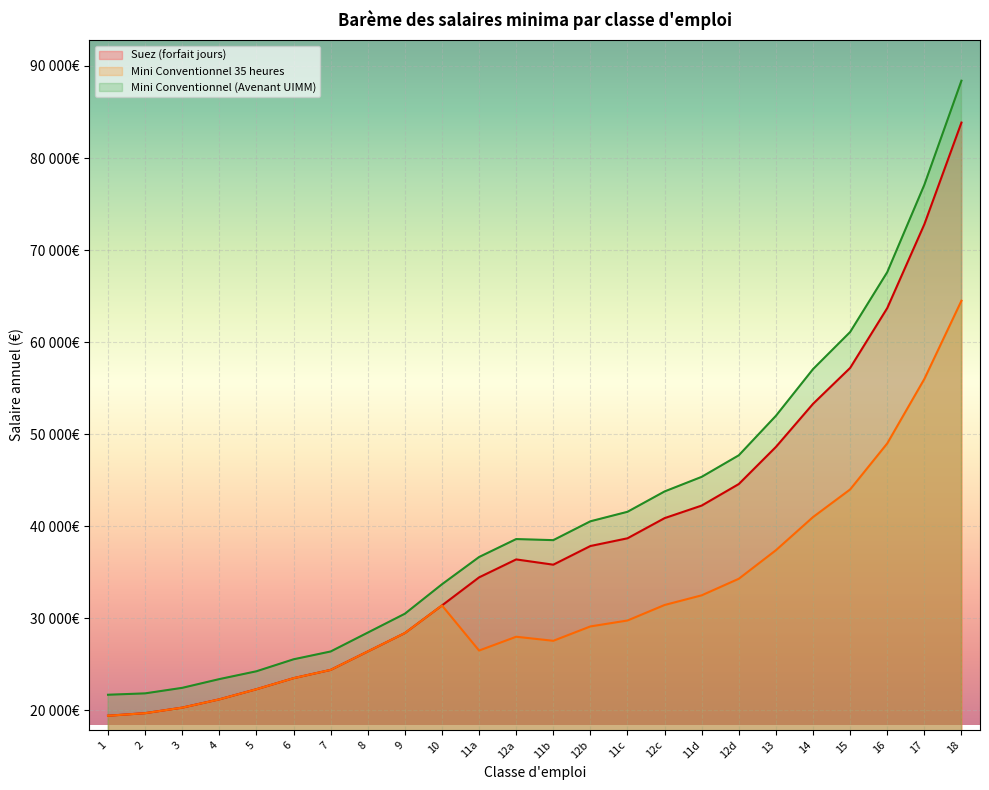

List the labels in order of Suez (forfait jours) value, smallest first.

1, 2, 3, 4, 5, 6, 7, 8, 9, 10, 11a, 11b, 12a, 12b, 11c, 12c, 11d, 12d, 13, 14, 15, 16, 17, 18